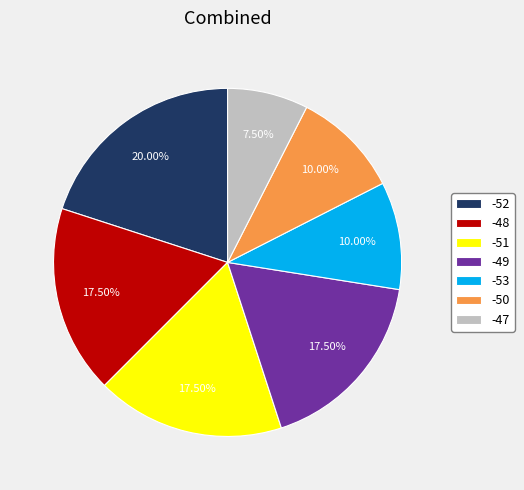

Does -49 represent more than half of the total?

No